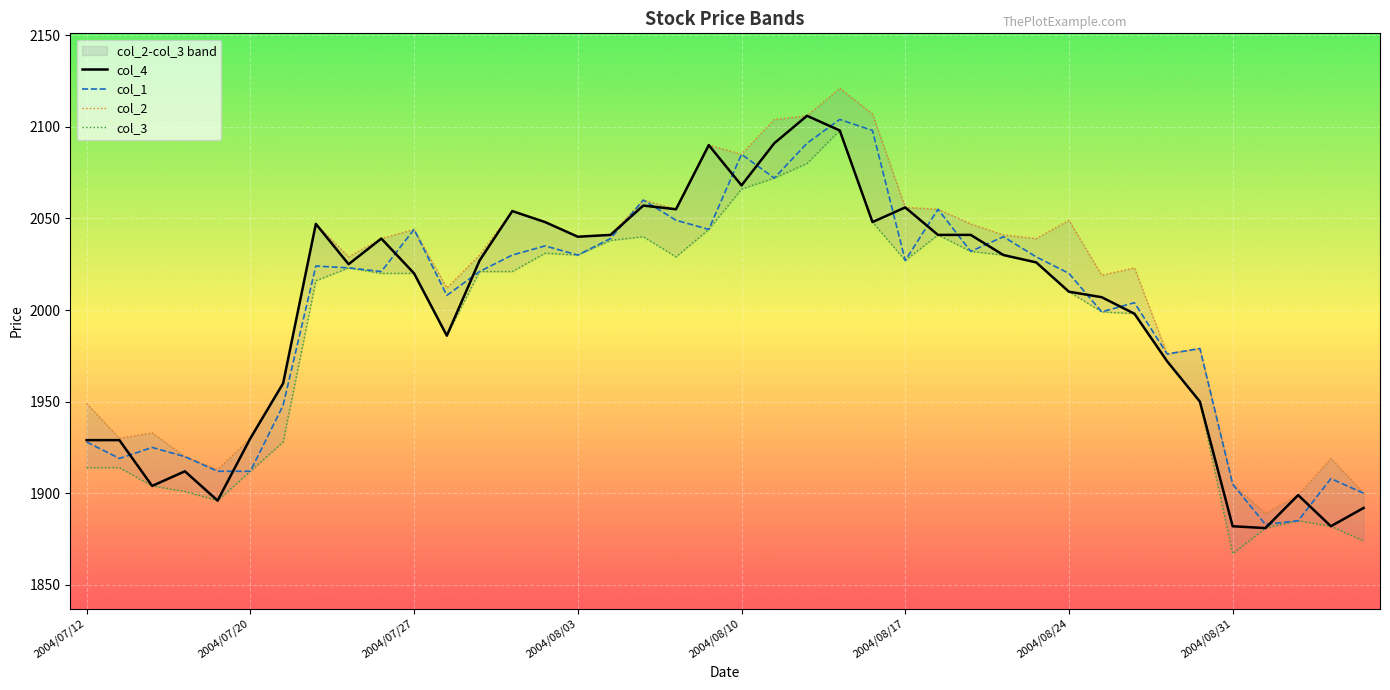

What value does the col_2 series have at 21, to the nearest 5?

2105